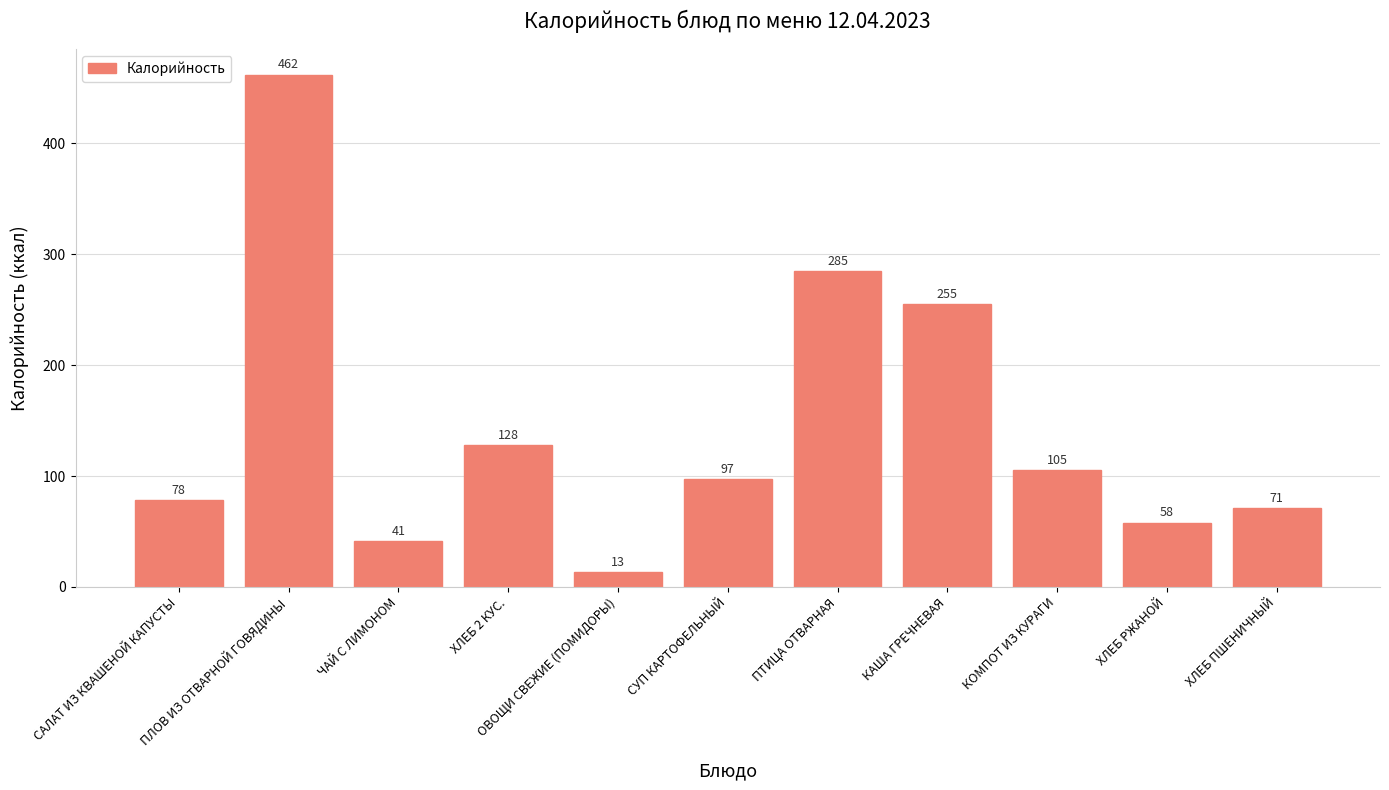

What is the difference between the values at ПЛОВ ИЗ ОТВАРНОЙ ГОВЯДИНЫ and ЧАЙ С ЛИМОНОМ?

421